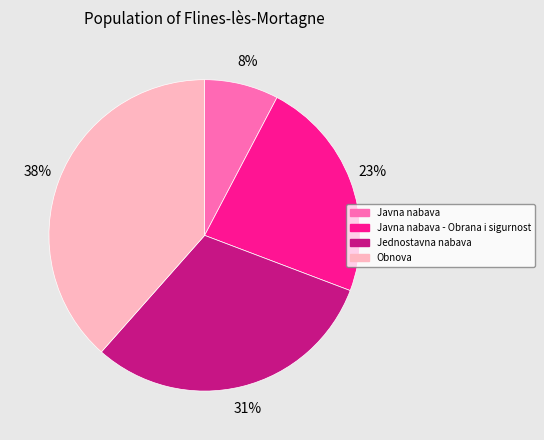

Rank the categories by value from lowest to highest.

Javna nabava, Javna nabava - Obrana i sigurnost, Jednostavna nabava, Obnova